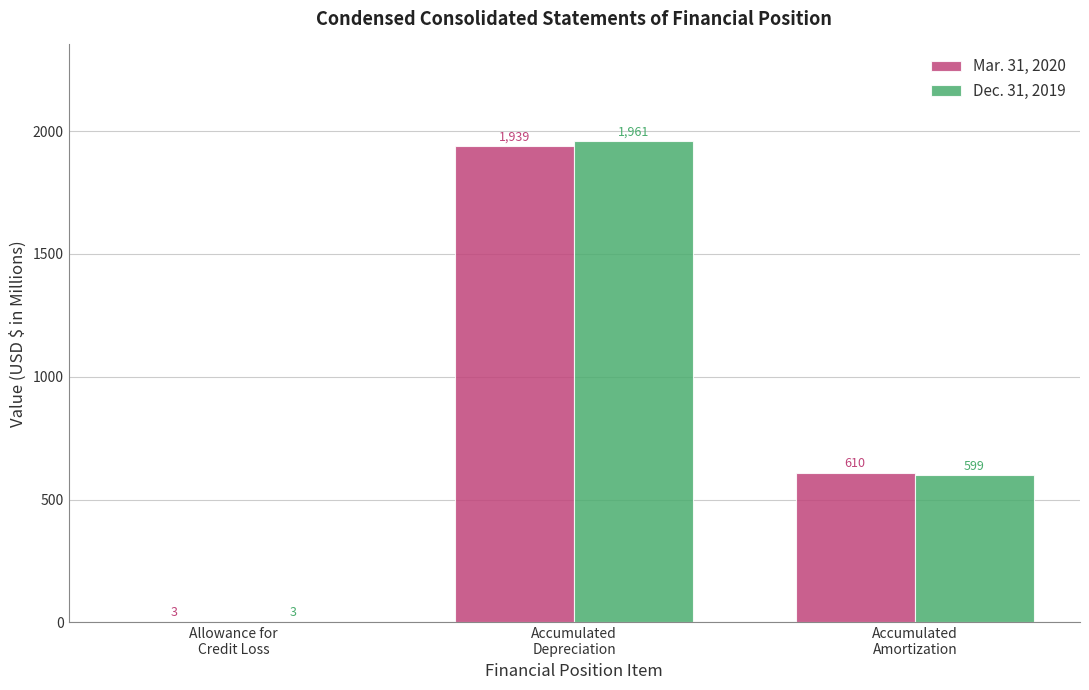

What are all the series names shown in the legend?

Mar. 31, 2020, Dec. 31, 2019